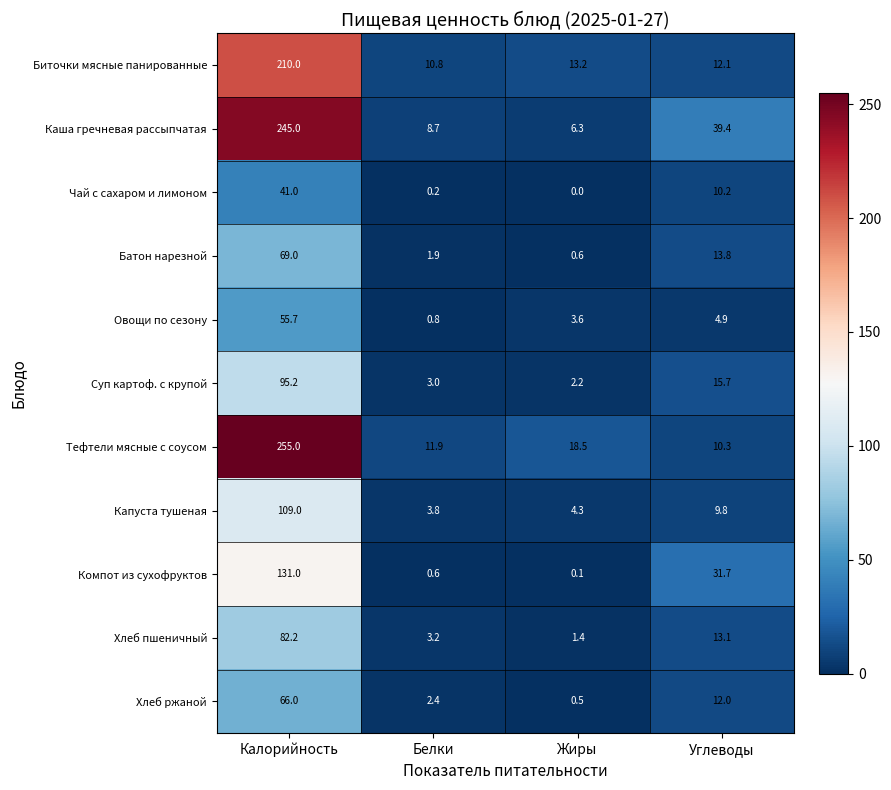

At Углеводы, list the series in order from largest to smallest.

Каша гречневая рассыпчатая, Компот из сухофруктов, Суп картоф. с крупой, Батон нарезной, Хлеб пшеничный, Биточки мясные панированные, Хлеб ржаной, Тефтели мясные с соусом, Чай с сахаром и лимоном, Капуста тушеная, Овощи по сезону